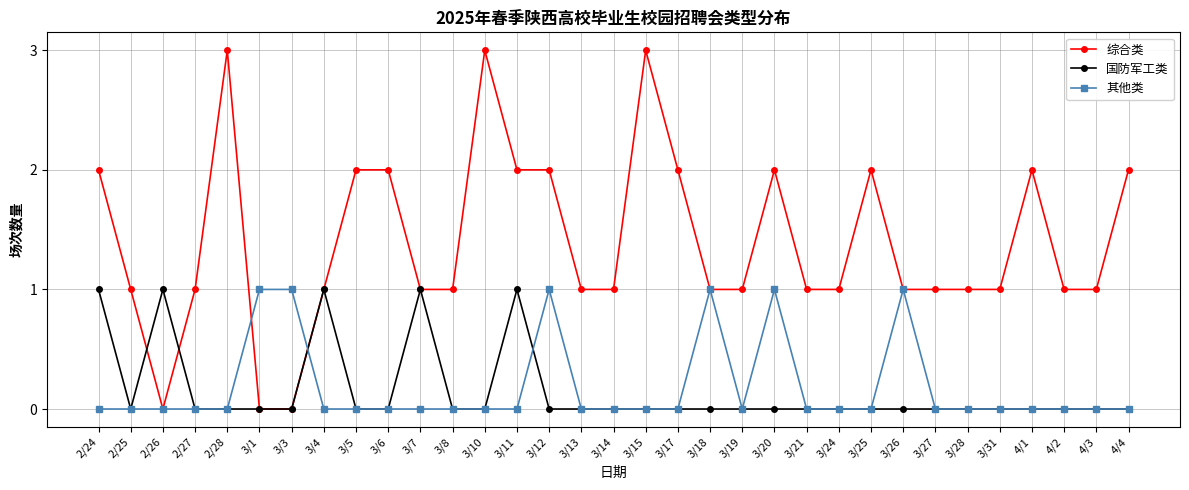

How many data points does each series have?

33